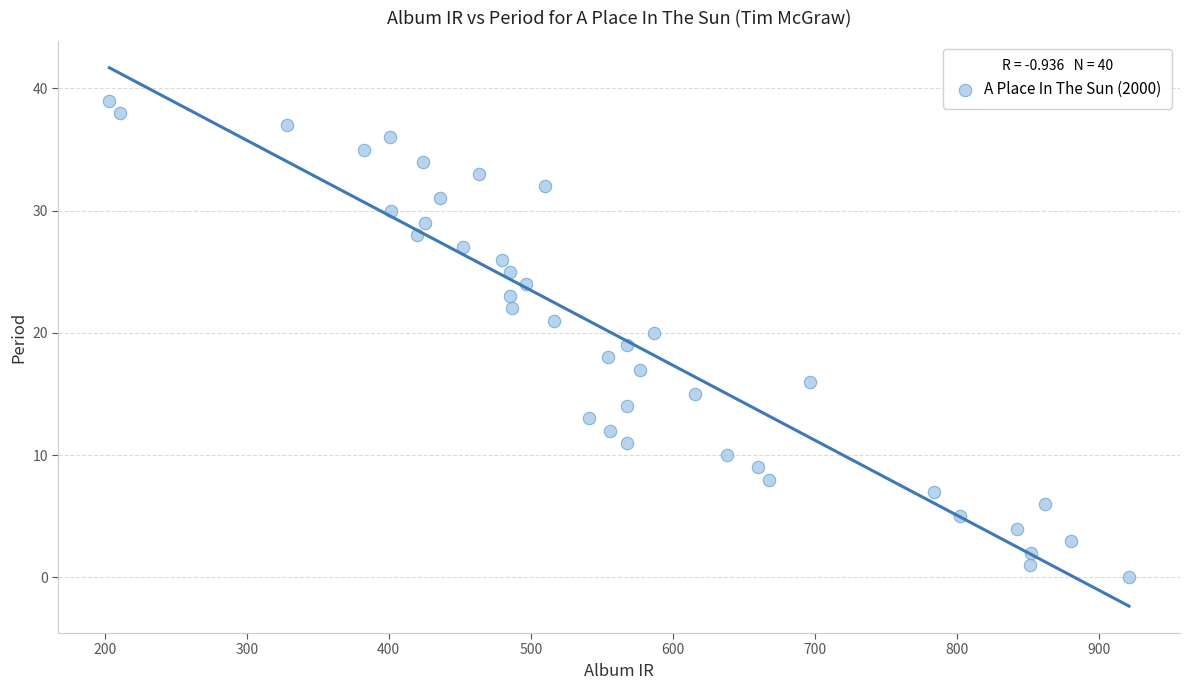

What is the range of Y values (max minus min)?

39